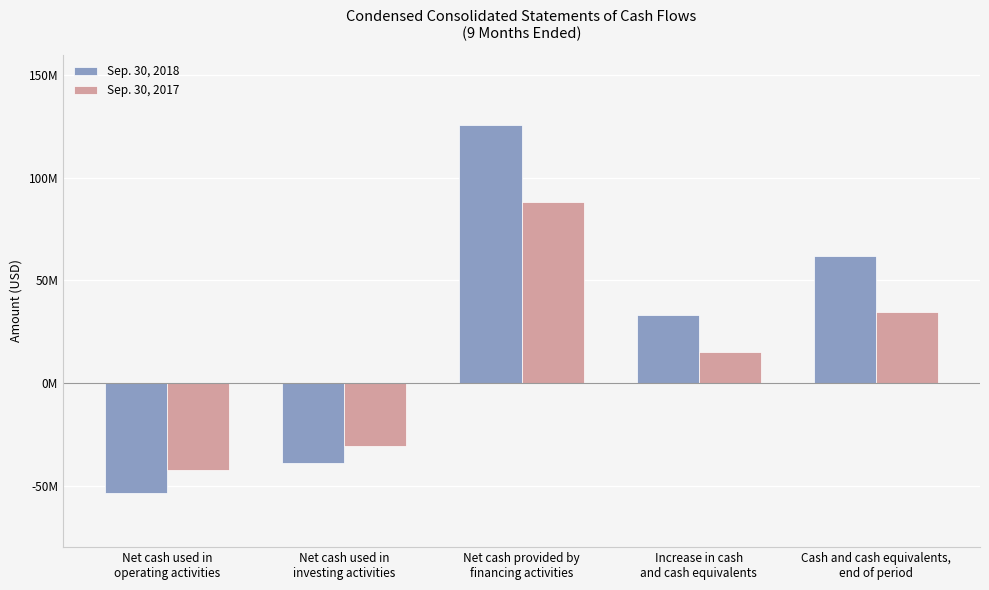

Does the chart contain stacked bars?

No